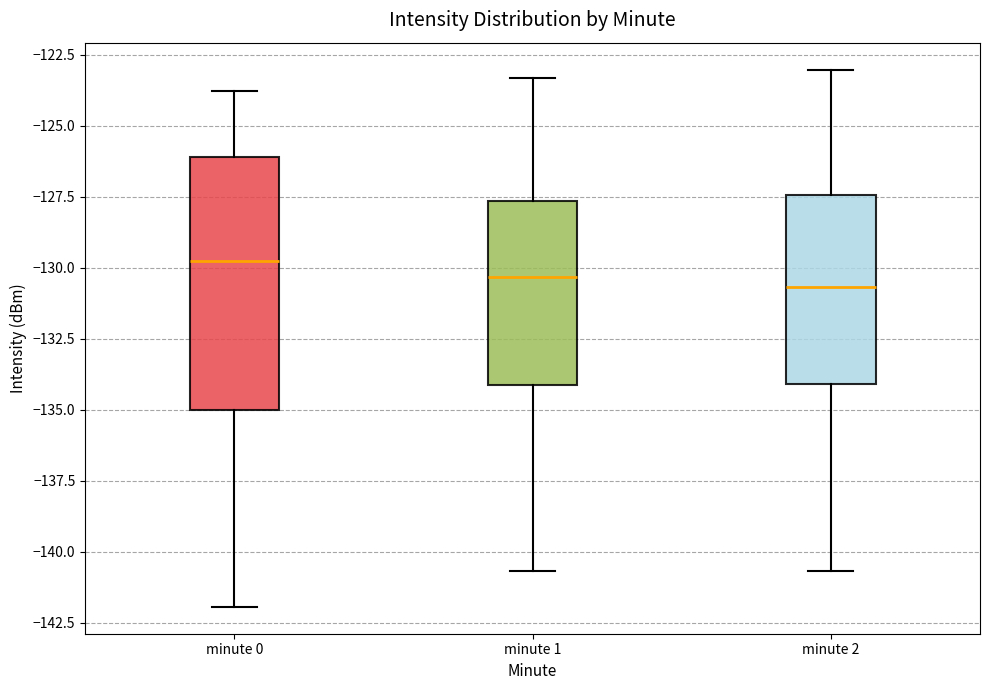

Which box's median line is the highest?

minute 0